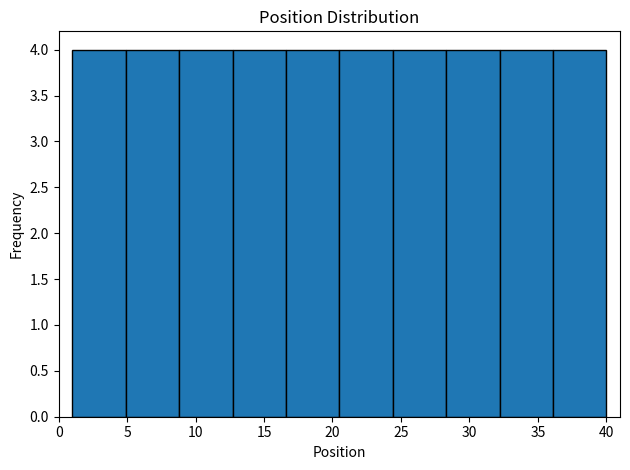

Reading left to right, list every bar in this chart as the range it spans on the x-axis followed by its height. Neither the bar edges nor the heights are printed on the chart, so give them approximately, as read against the axes.

1.0 to 4.9: 4
4.9 to 8.8: 4
8.8 to 12.7: 4
12.7 to 16.6: 4
16.6 to 20.5: 4
20.5 to 24.4: 4
24.4 to 28.3: 4
28.3 to 32.2: 4
32.2 to 36.1: 4
36.1 to 40.0: 4